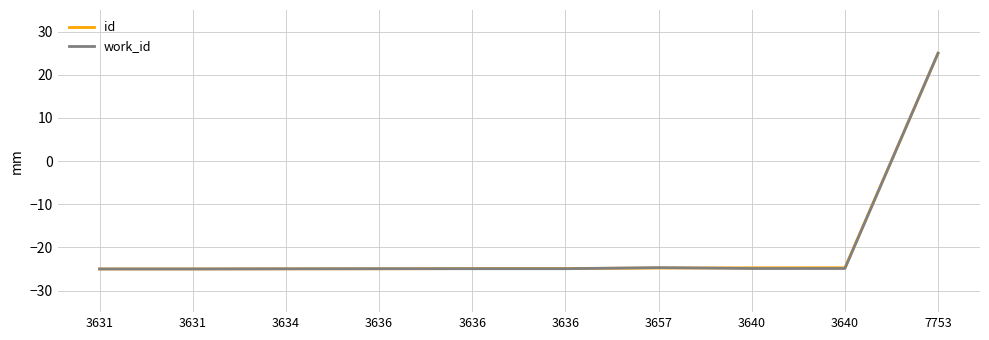

Which category has the lowest value across all series?

3631